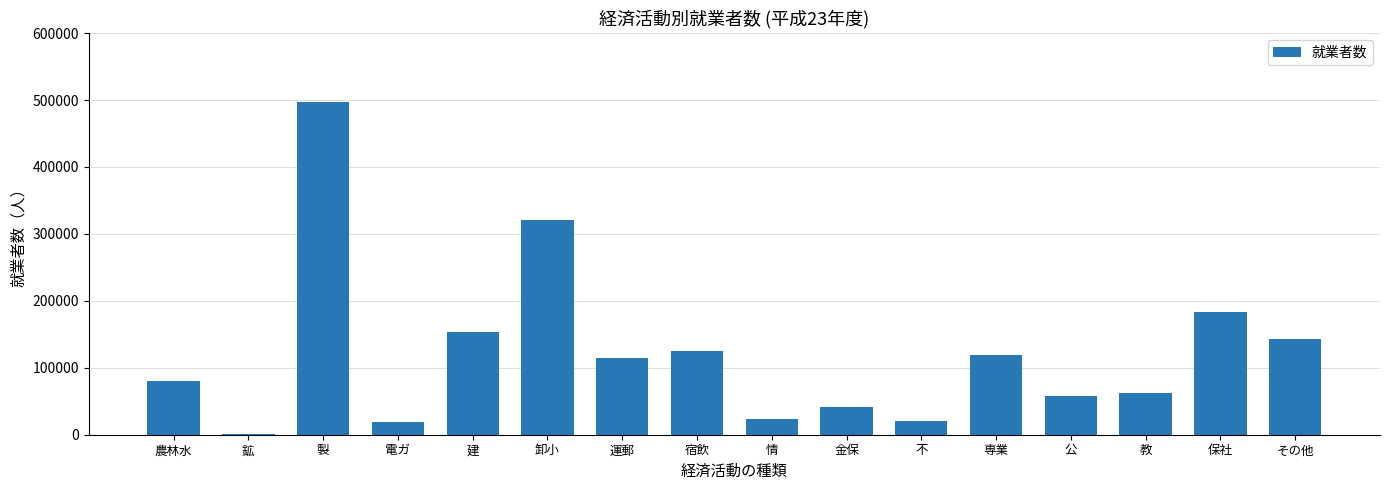

What value does the data have at 電ガ, to the nearest 10?

18450